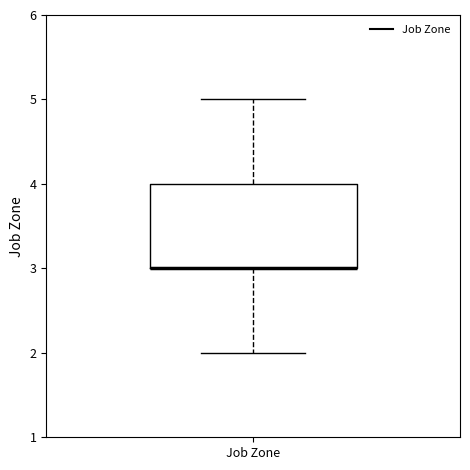

Where is the lower edge of the box for Job Zone on the y-axis? The values are not printed on the chart, so give them approximately, as read against the axis.

3